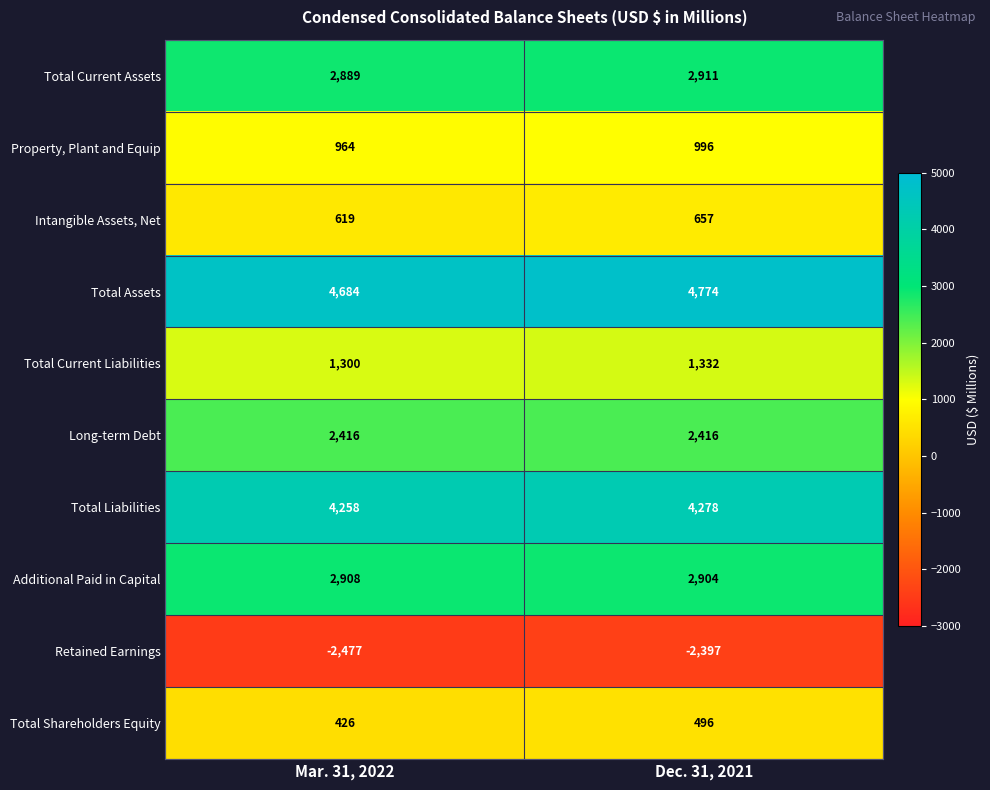

At Mar. 31, 2022, list the series in order from largest to smallest.

Total Assets, Total Liabilities, Additional Paid in Capital, Total Current Assets, Long-term Debt, Total Current Liabilities, Property, Plant and Equip, Intangible Assets, Net, Total Shareholders Equity, Retained Earnings